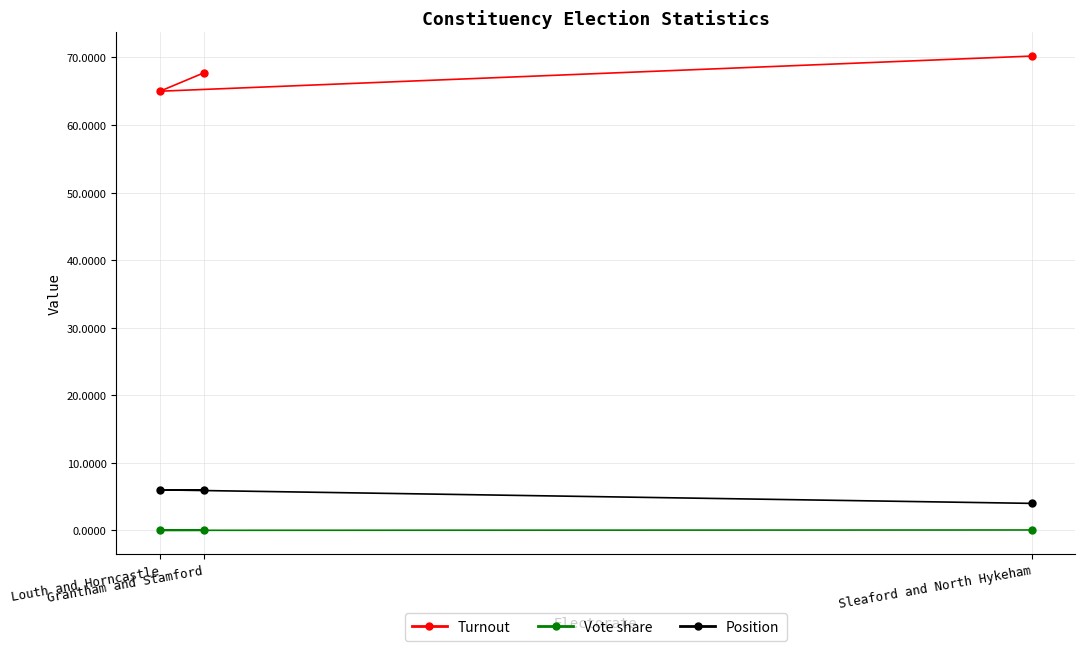

What is the difference between the maximum and minimum values in the Vote share series?

0.1